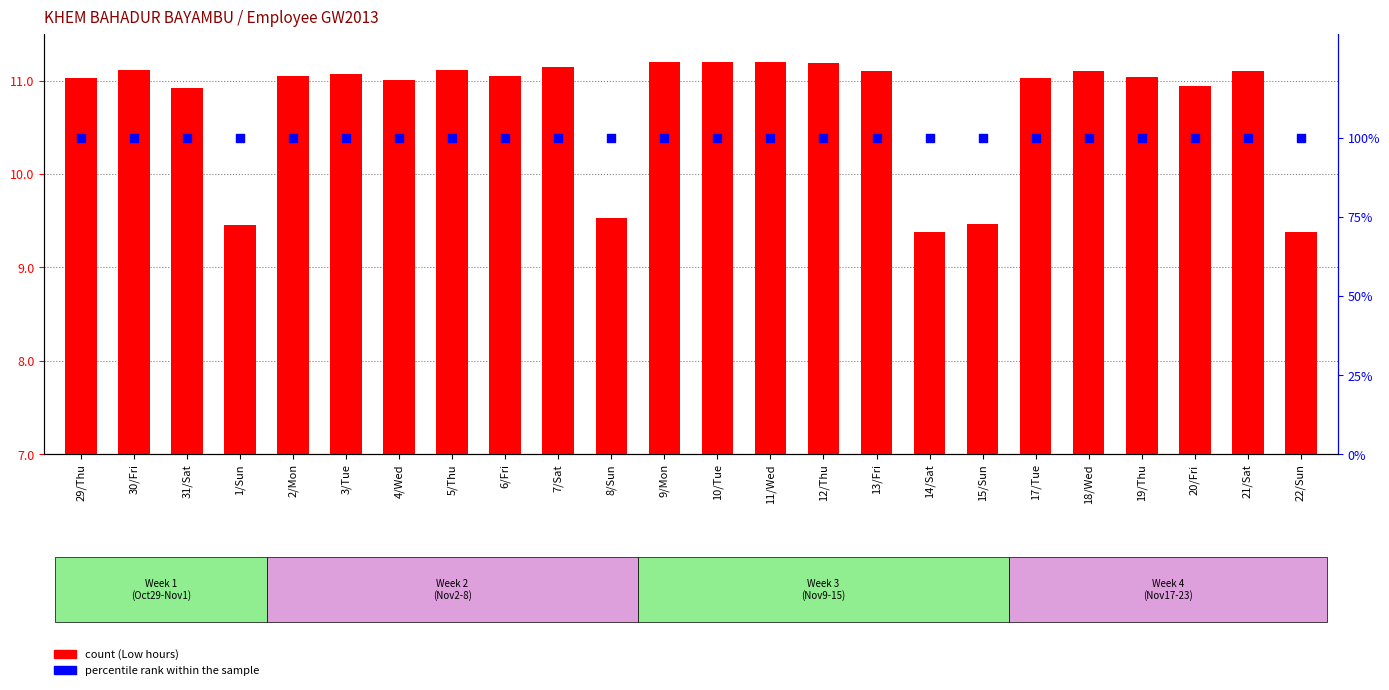

Which series reaches the minimum Y coordinate?

Low (hours)